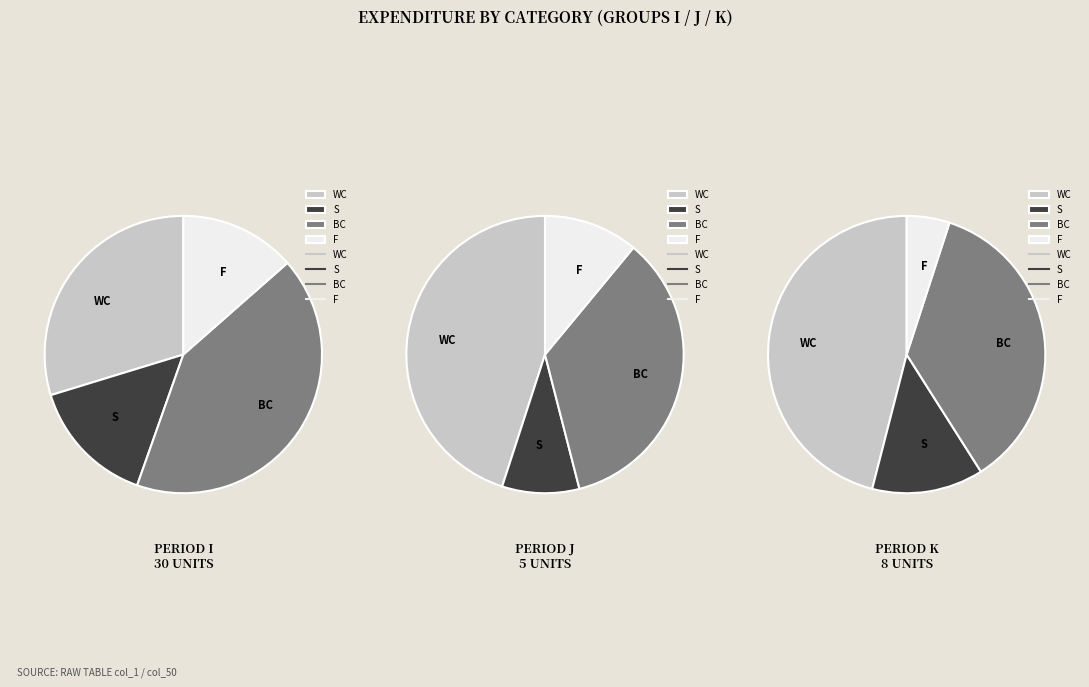

What percentage is the K slice, to the nearest percent?

11%